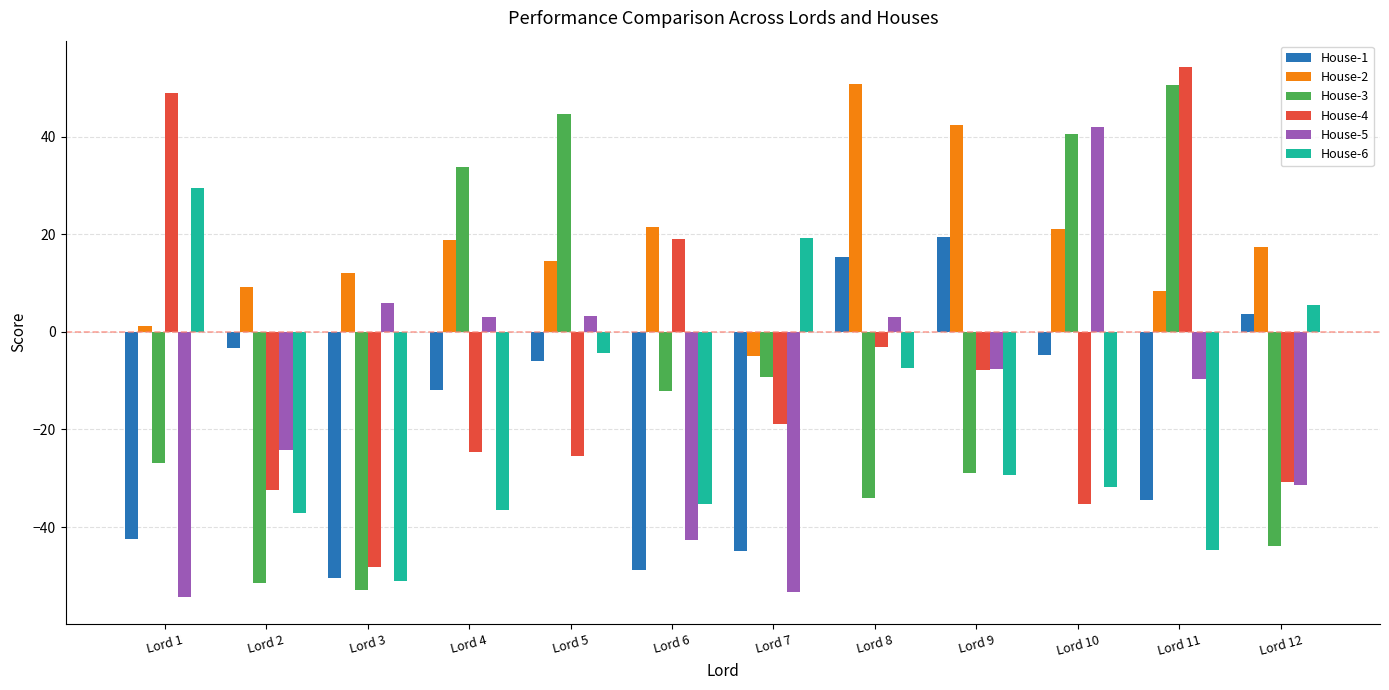

What is the total value across all series at Lord 9?

-12.0